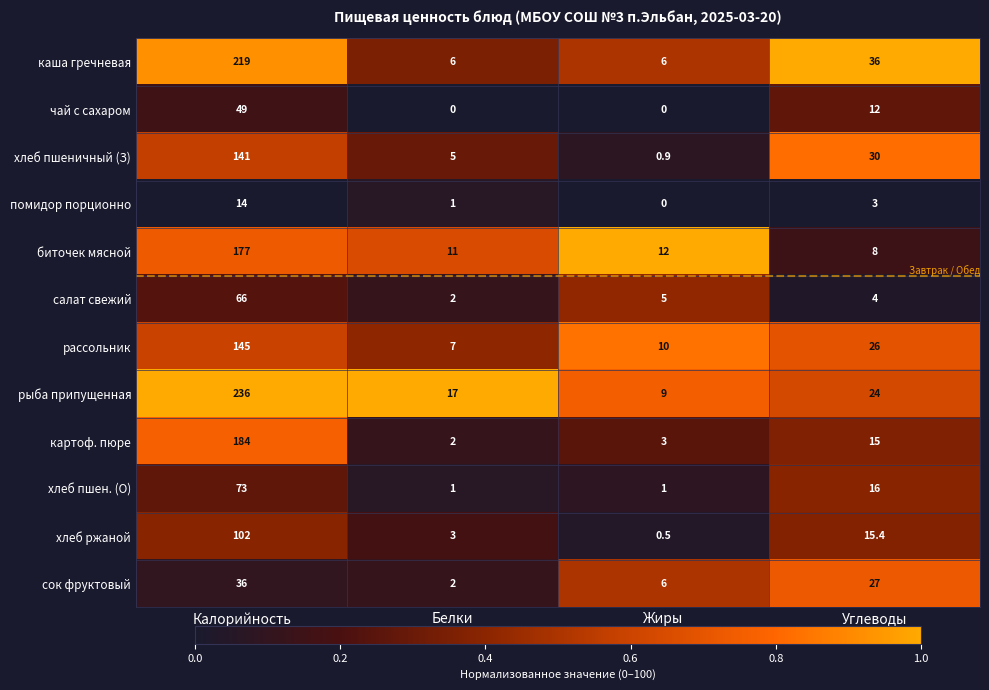

How many data points does each series have?

4